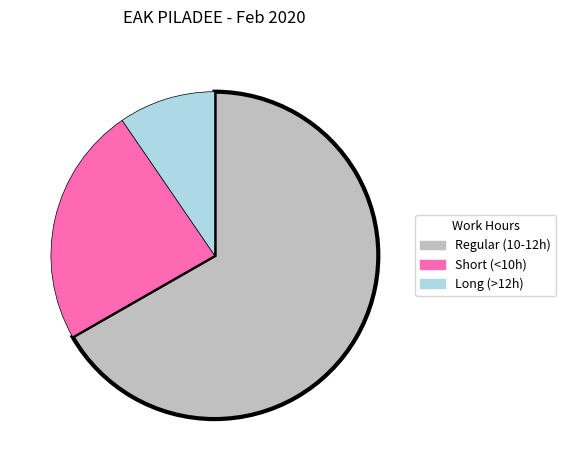

Does any single category account for the majority?

Yes